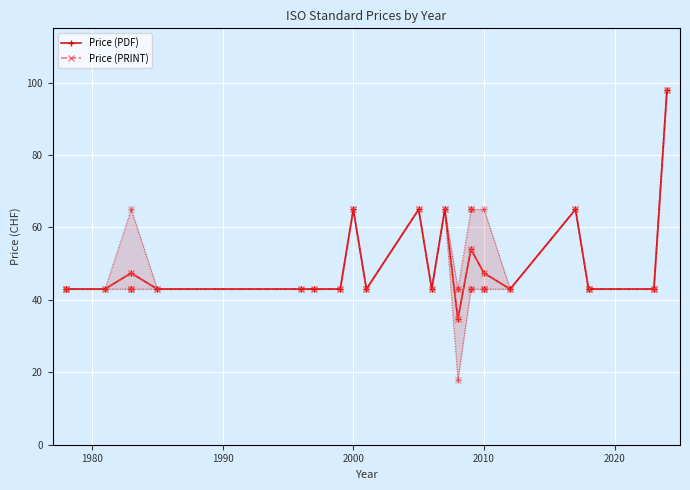

List the series in order of their peak value, highest first.

Price (PDF), Price (PRINT)